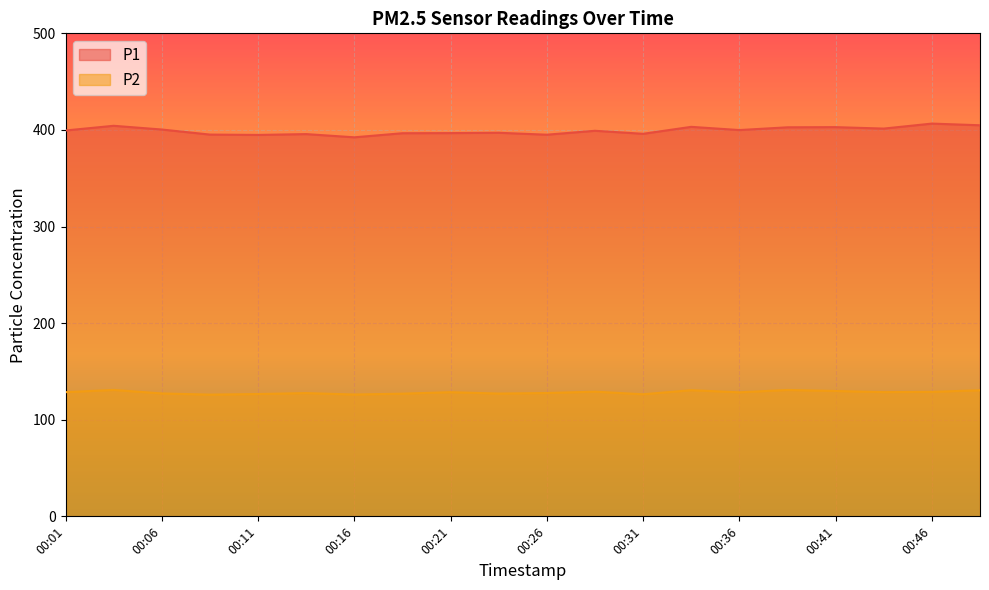

What is the greatest value displayed?

406.6